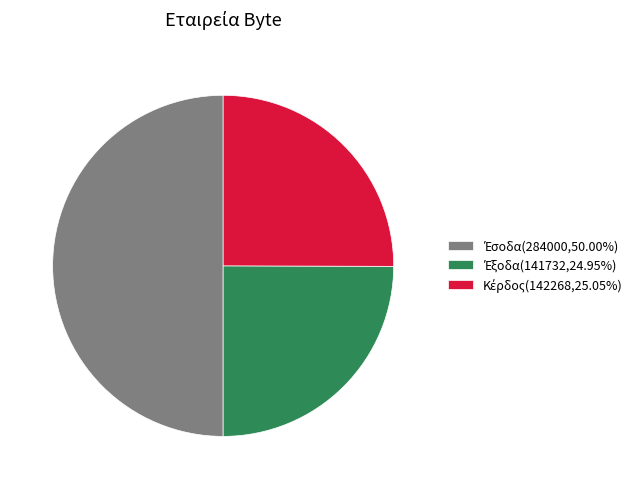

To the nearest percent, what is the combined percentage of Έσοδα and Έξοδα?

75%